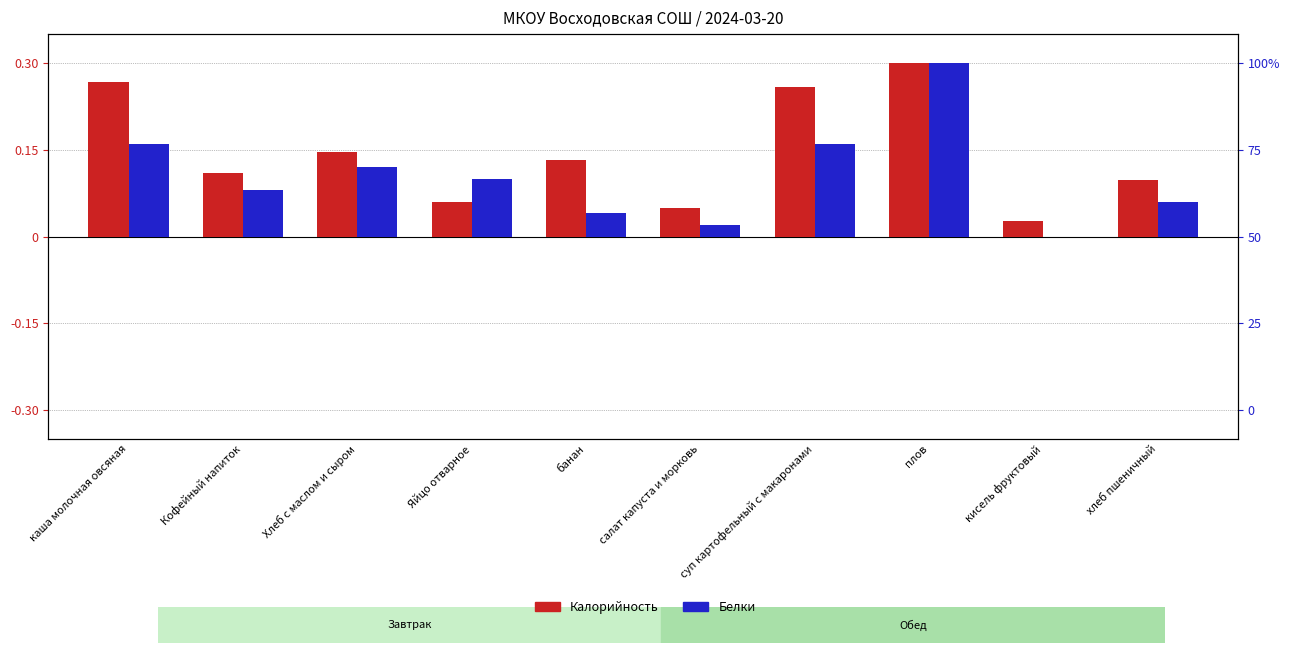

At which category is the sum across all series the highest?

плов